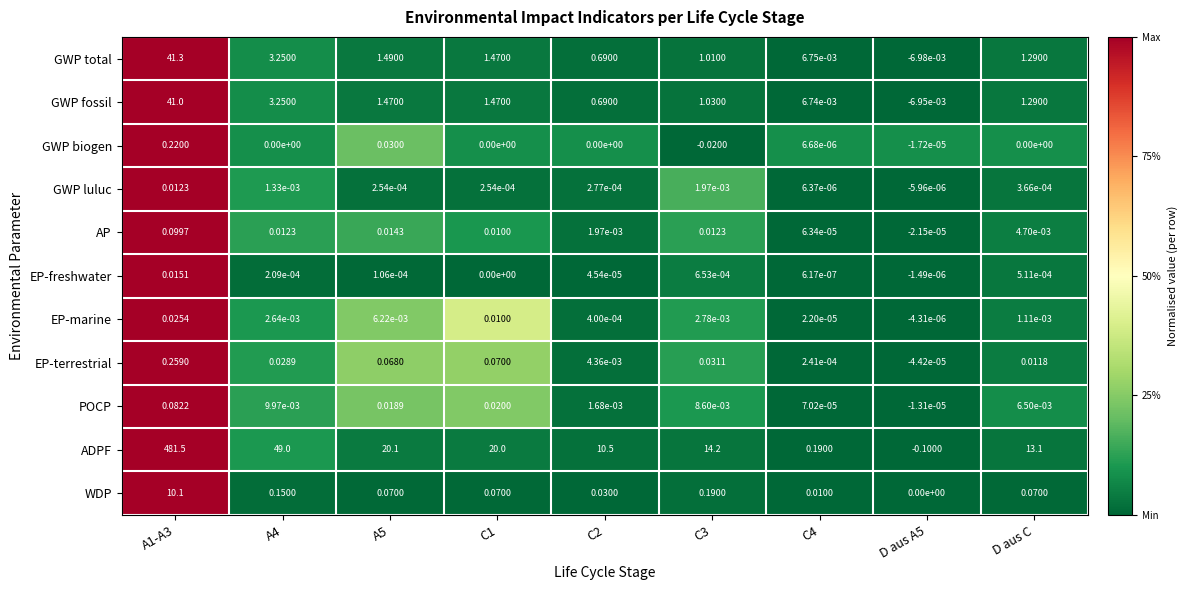

Rank the series by their maximum value, from highest to lowest.

ADPF, GWP total, GWP fossil, WDP, EP-terrestrial, GWP biogen, AP, POCP, EP-marine, EP-freshwater, GWP luluc